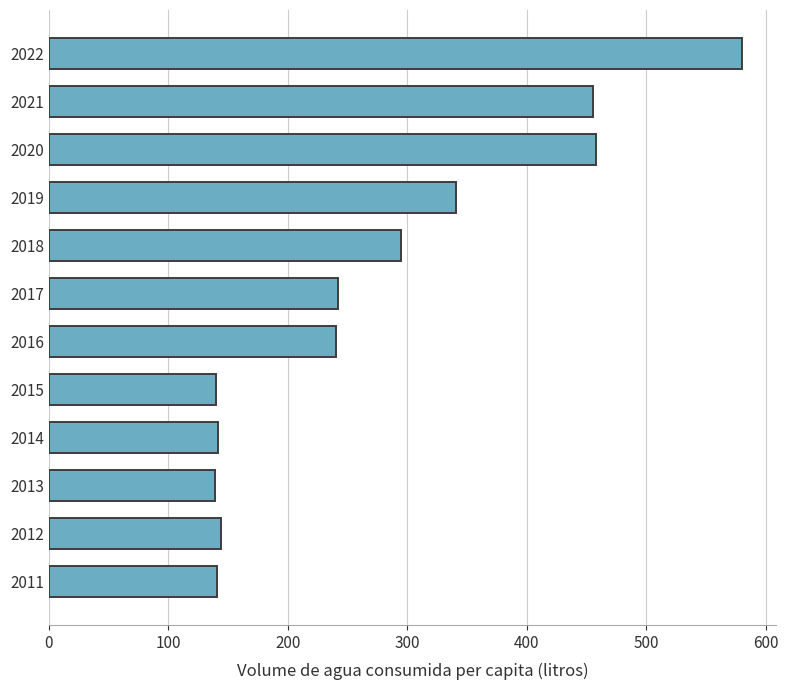

What is the change in value from 2016 to 2019?

+100.2